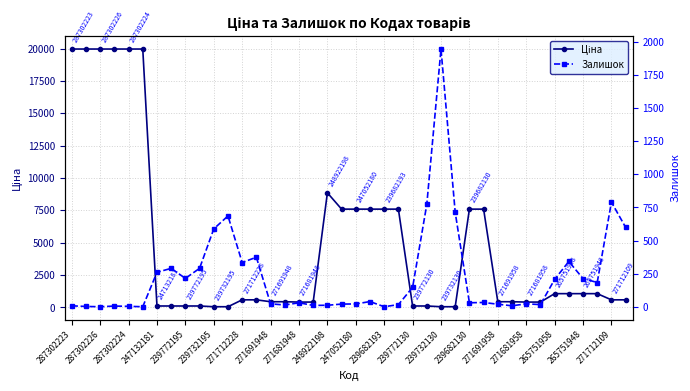

True or false: Залишок has a value of 39.0 at 21.

True